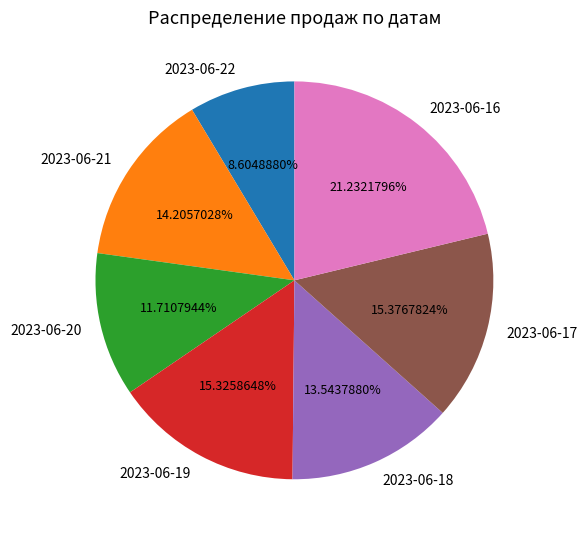

Does 2023-06-20 account for over 50% of the chart?

No